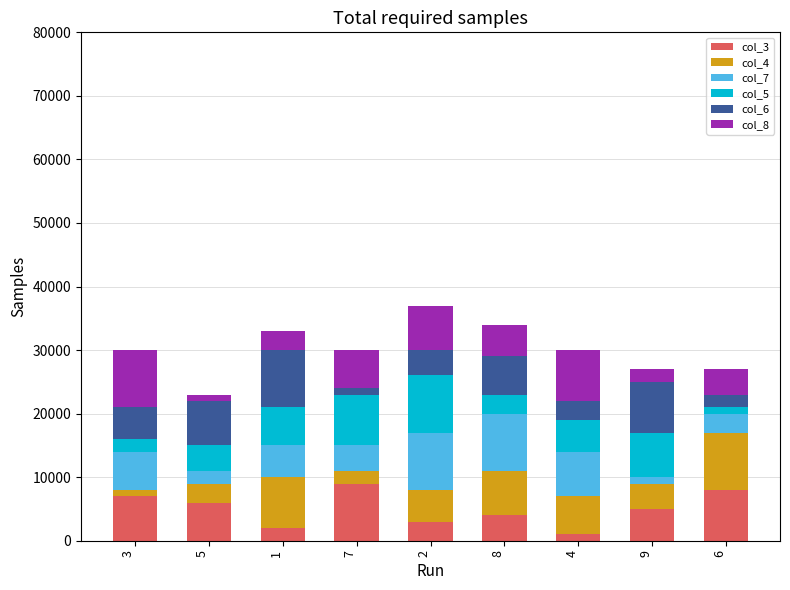

What is the total value across all series at 2?

37000